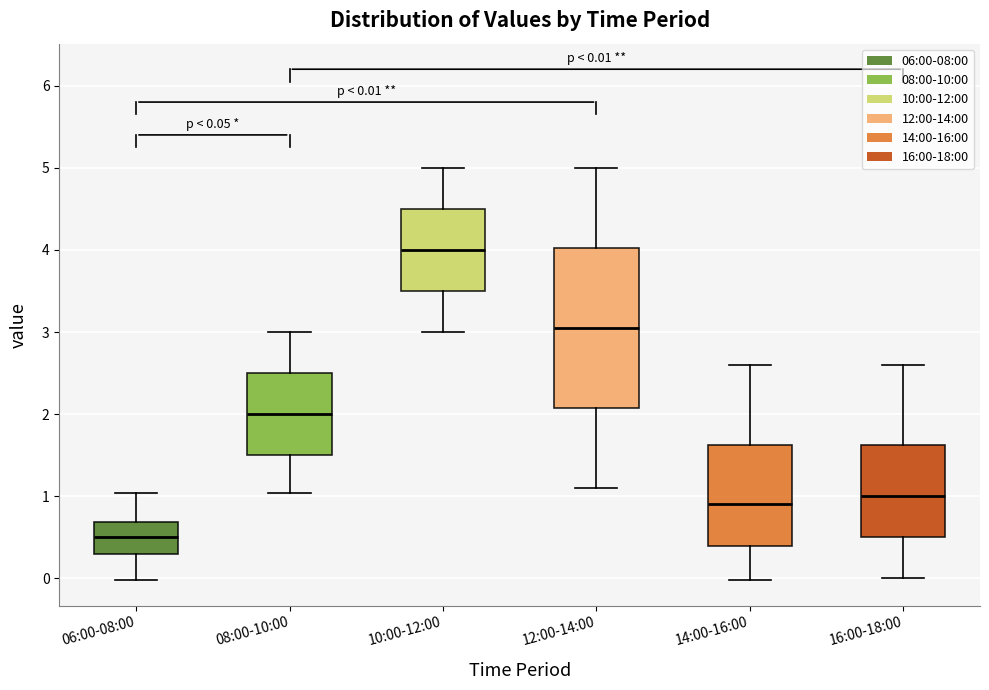

Which box is the tallest, from its lower edge to its upper edge?

12:00-14:00